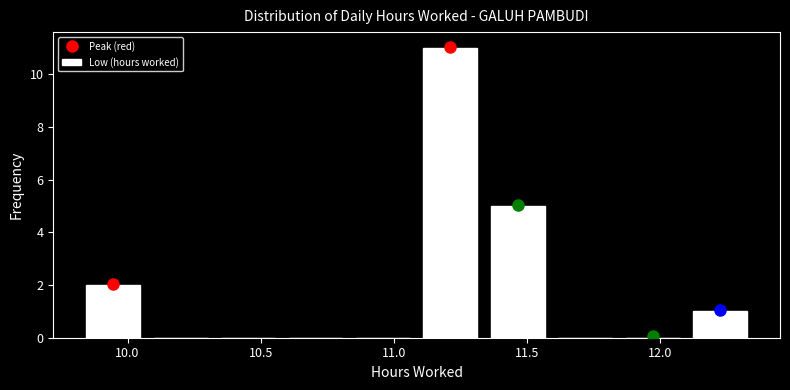

Over which range of the x-axis is the bar tallest?

11.10 to 11.35